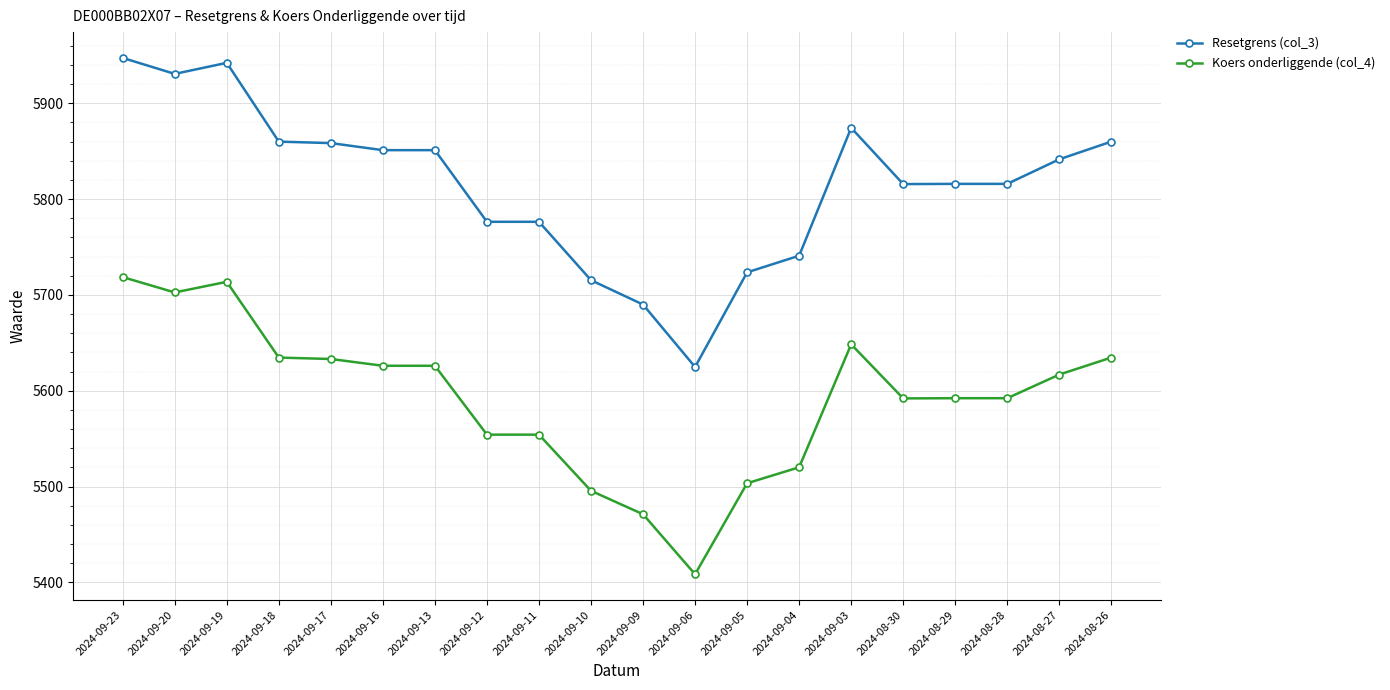

What position from the left is 2024-09-17?

5